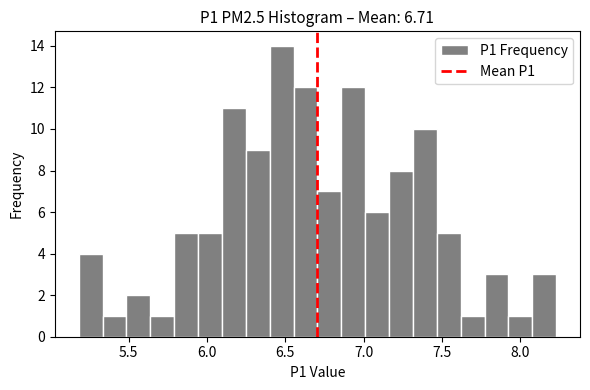

Around what value on the x-axis is the tallest bar? Give the approximate position of its centre, as read against the axis.

6.50